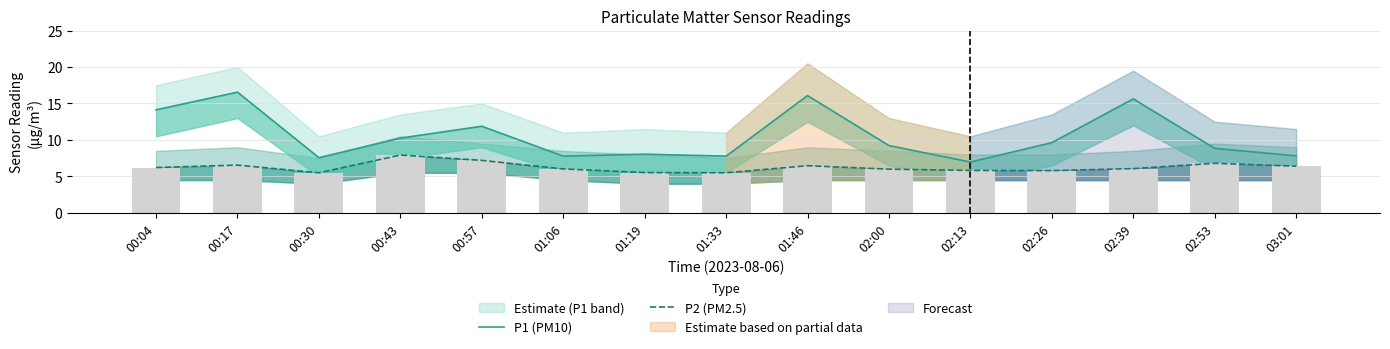

What is the minimum value shown in the chart?

5.5